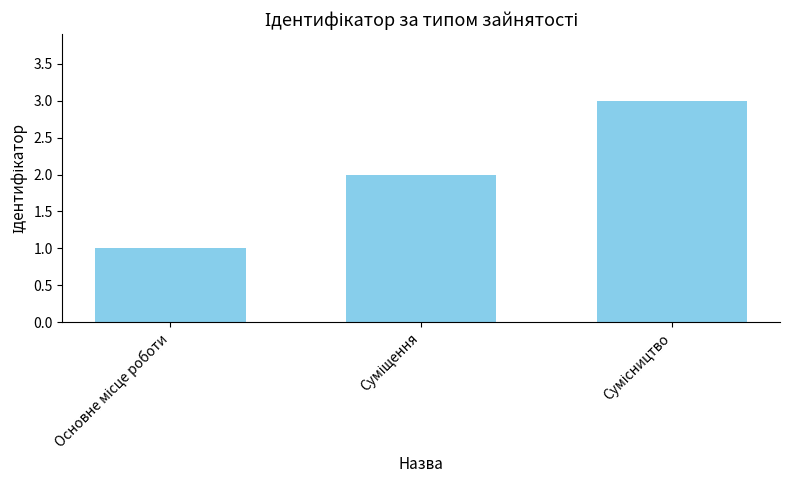

What is the sum of all values?

6